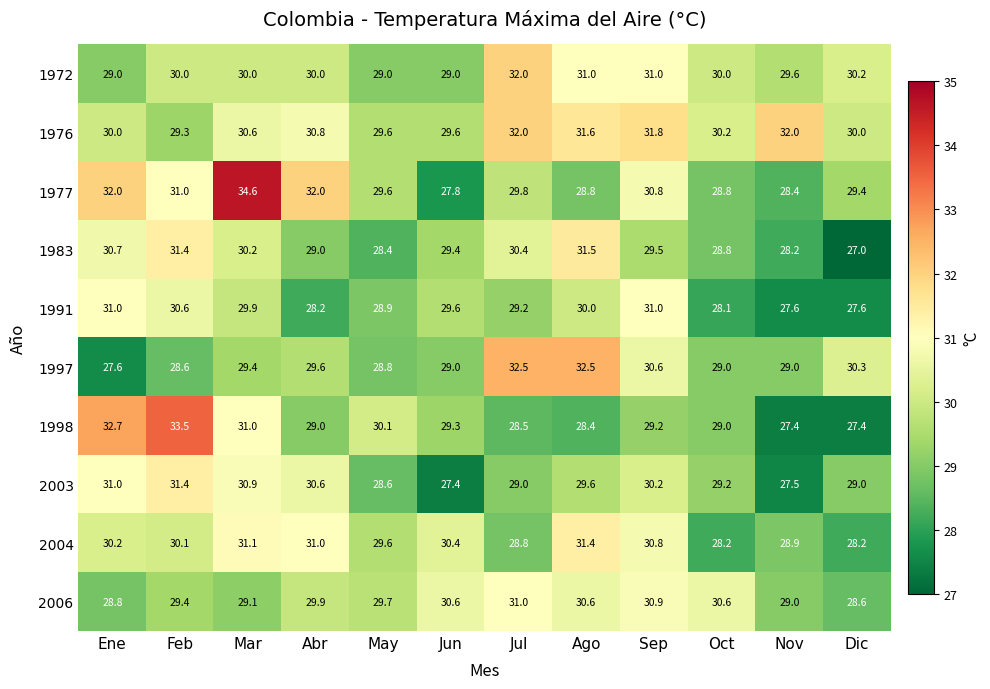

Is it true that 1997 equals 30.3 at Dic?

True